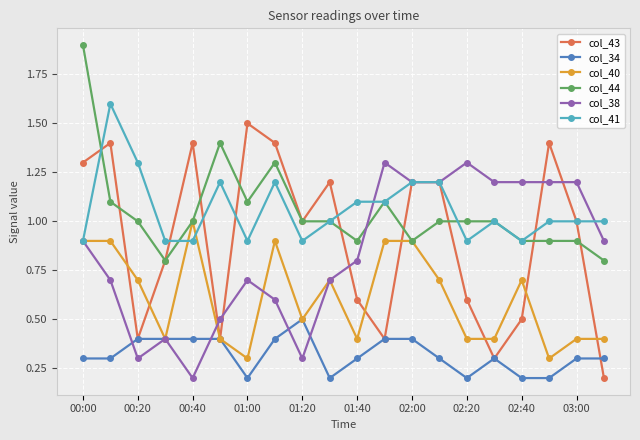

Count the number of categories in the chart.

20